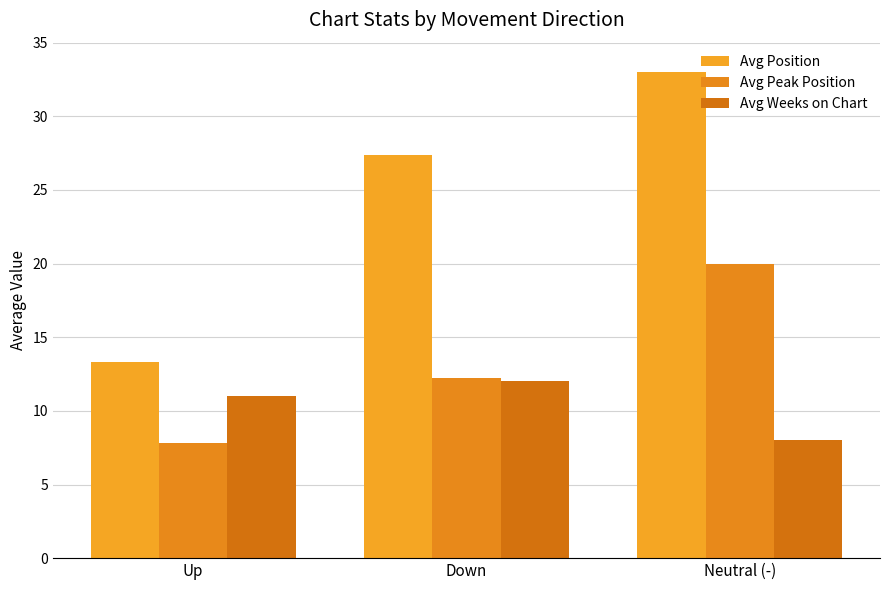

What is the approximate value of Avg Weeks on Chart at Down?

12.0